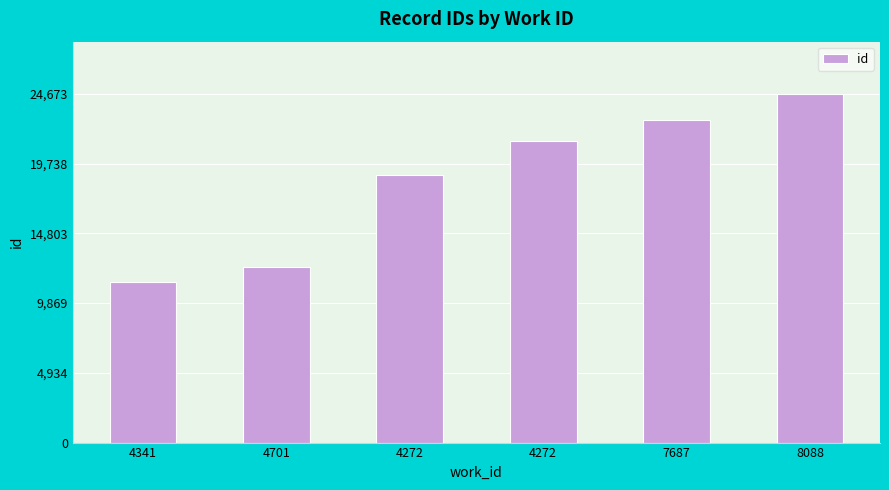

What is the difference between the second highest and minimum values?

11459